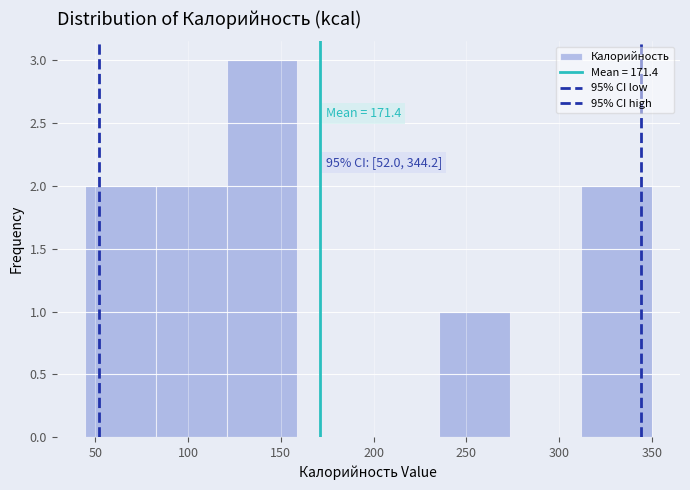

Over which range of the x-axis is the bar tallest?

120 to 160